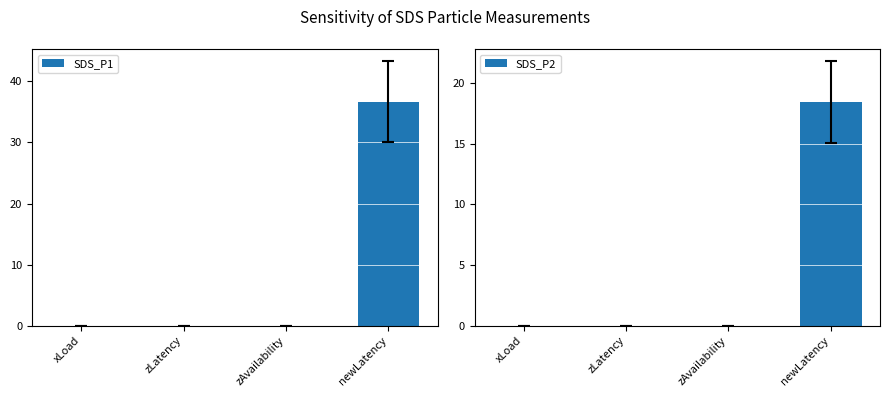

At which label does SDS_P1 reach its peak?

newLatency